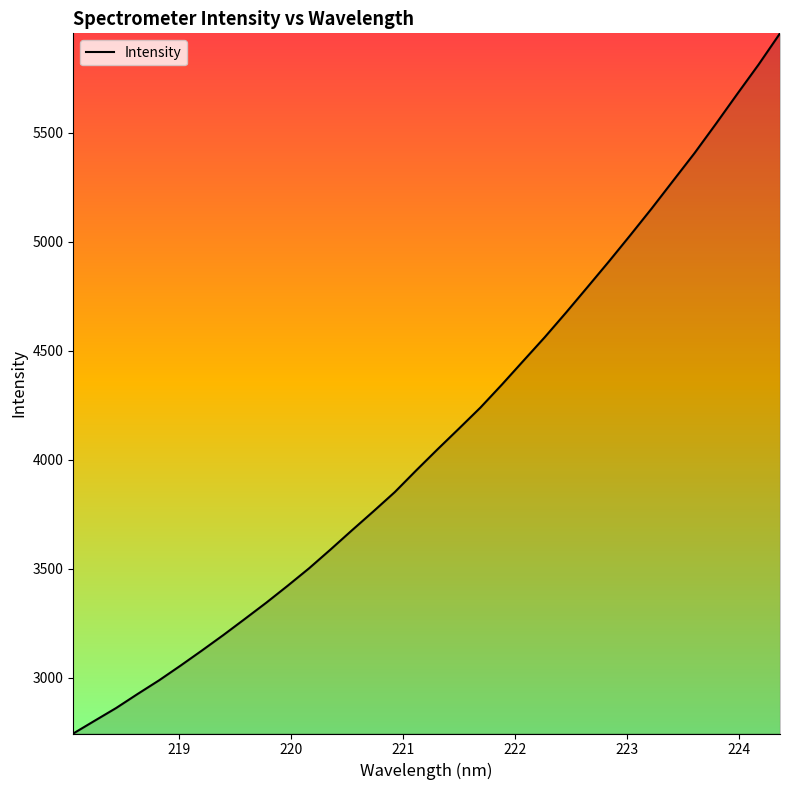

How many values exceed 4047?

17